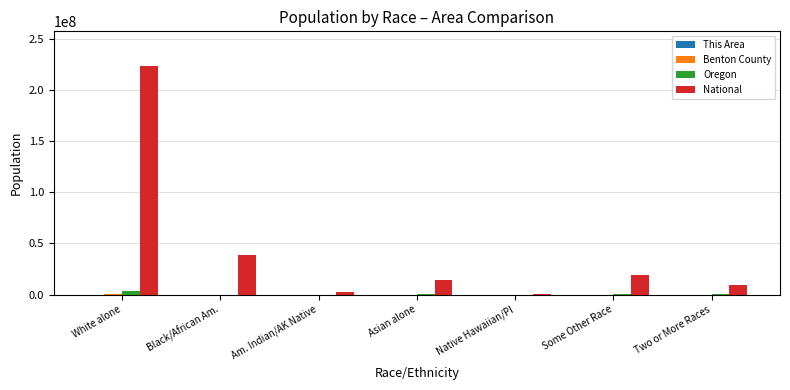

At which category is the sum across all series the highest?

White alone